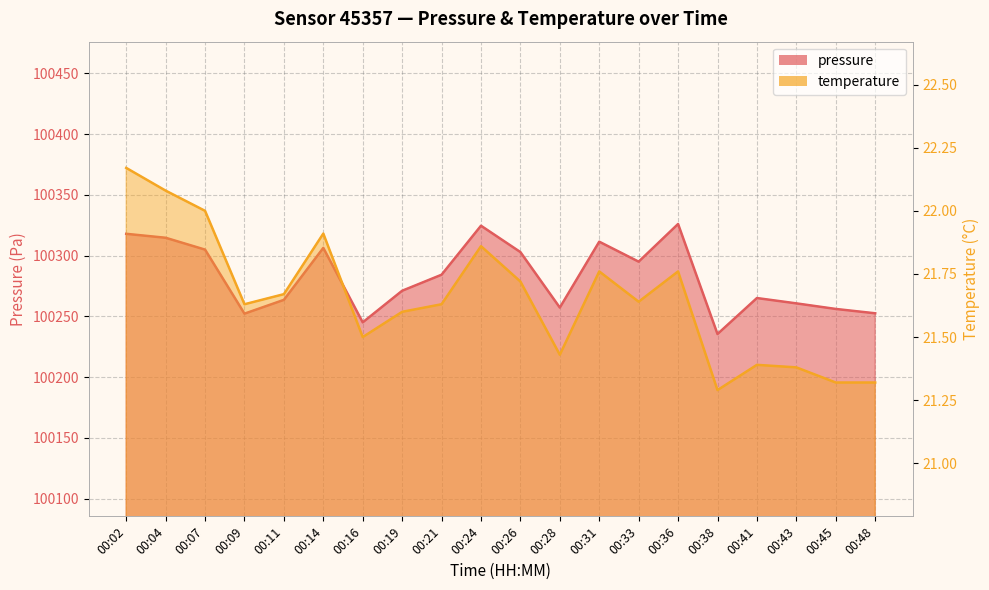

What is the highest value of the pressure series?

100326.1